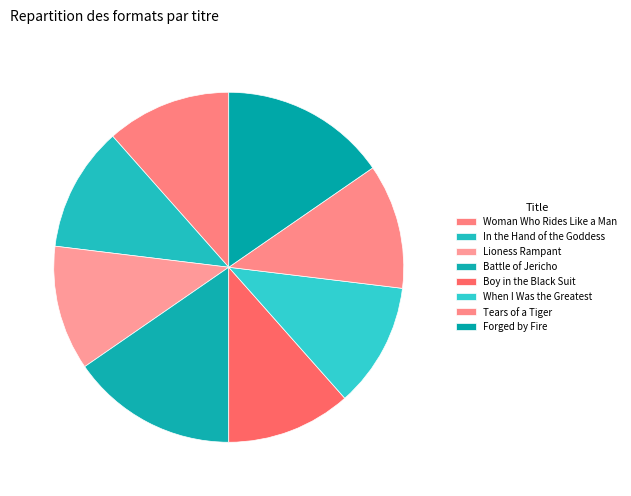

The Forged by Fire slice represents 4% of the pie. True or false?

False